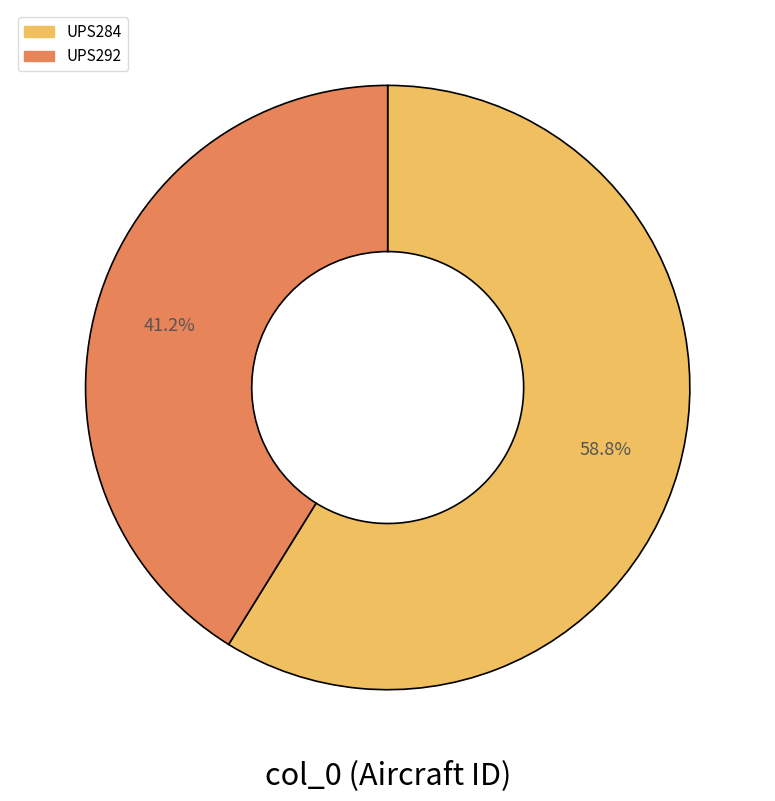

What portion of the pie excludes UPS292?

58.8%